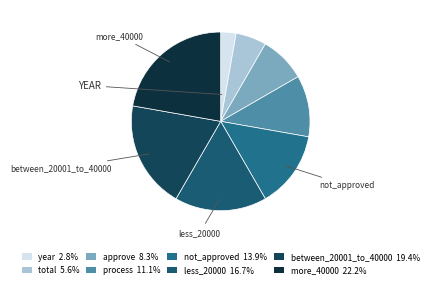

Which category has the smallest portion of the pie?

year